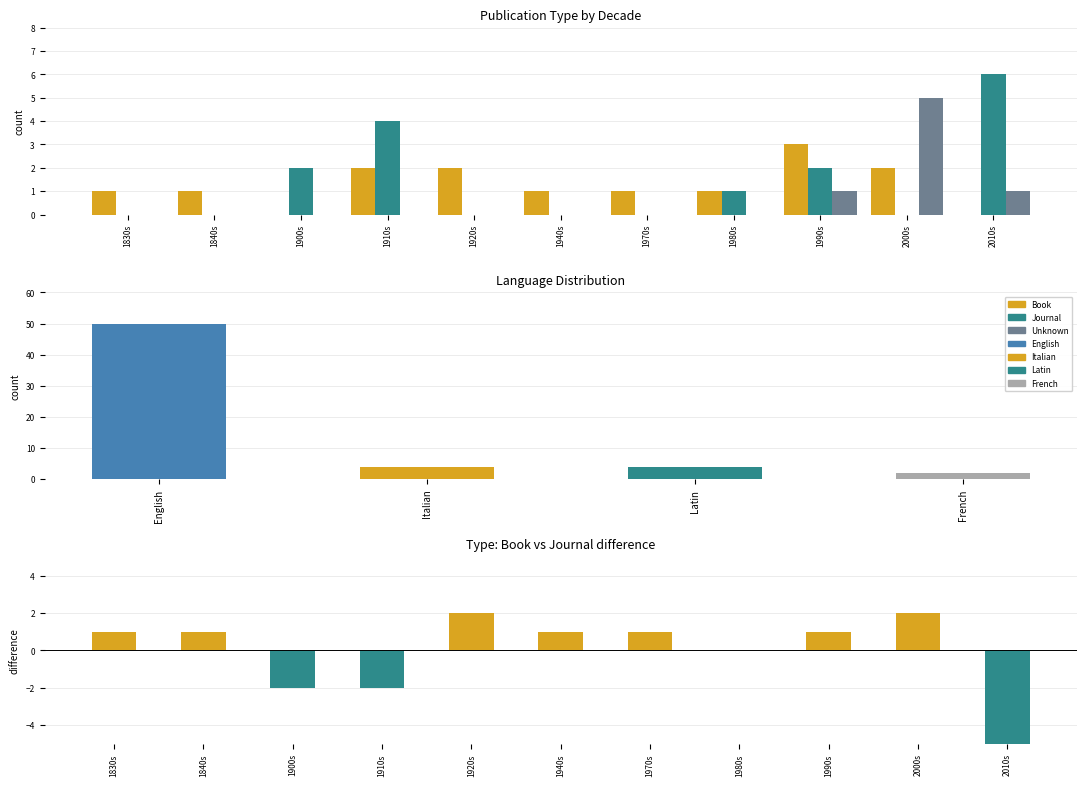

What is the total value across all series at 1910s?

6